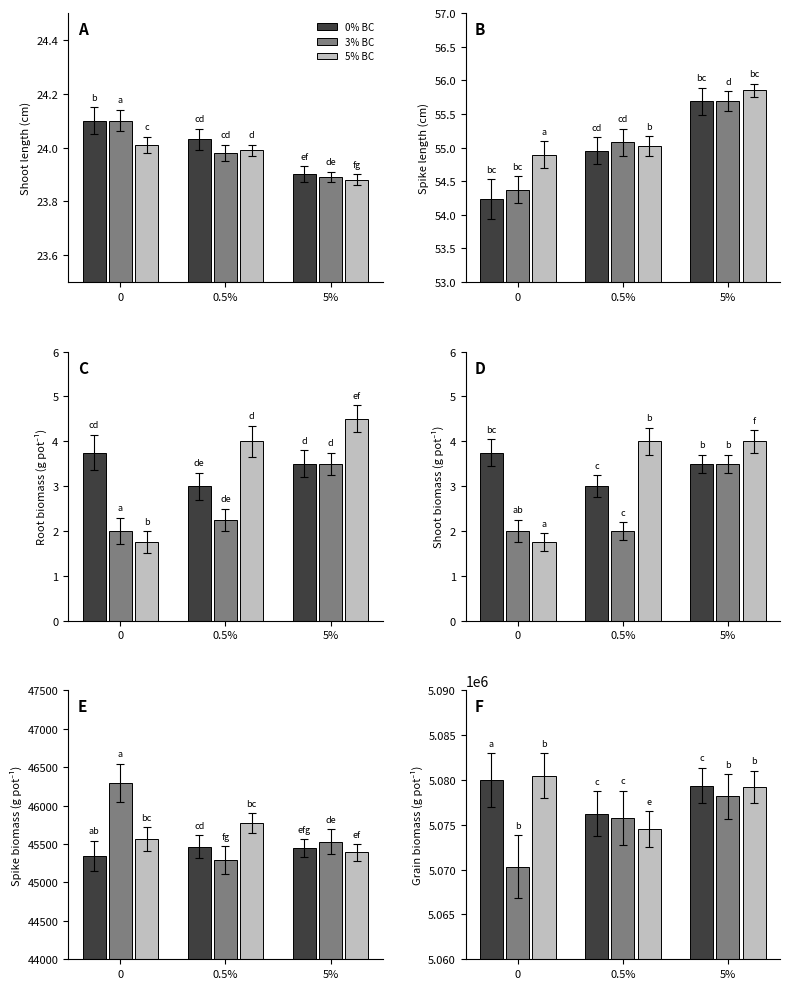

List the series in order of their peak value, lowest first.

3% BC, 0% BC, 5% BC